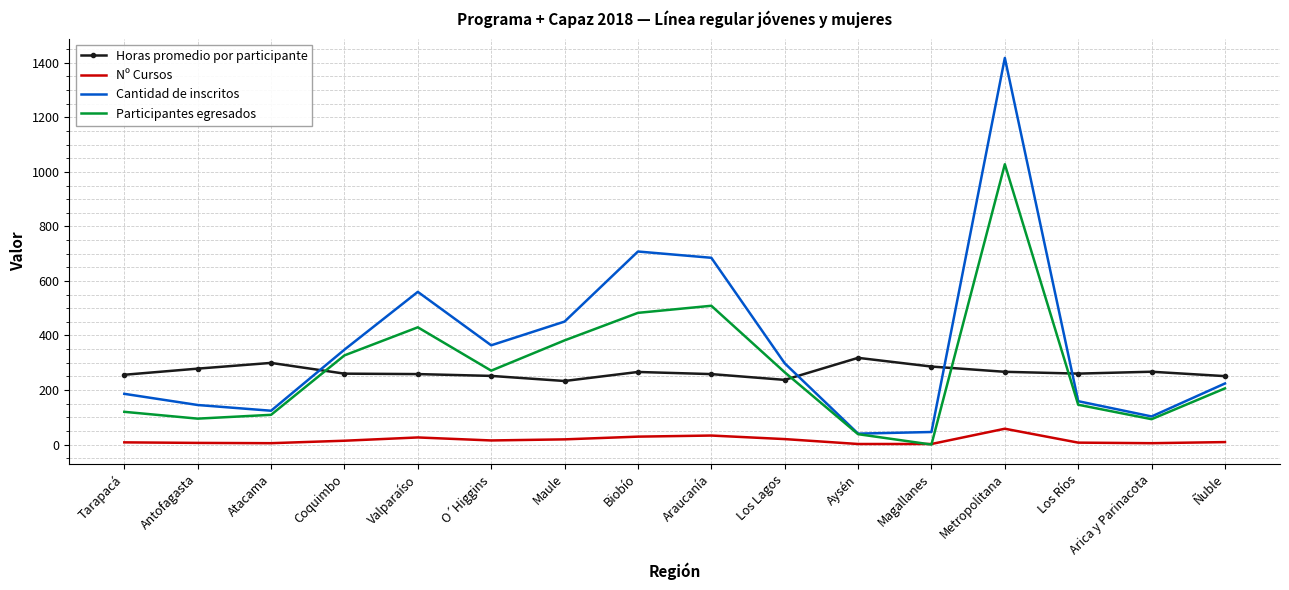

Which series changed the most between Valparaíso and Metropolitana?

Cantidad de inscritos